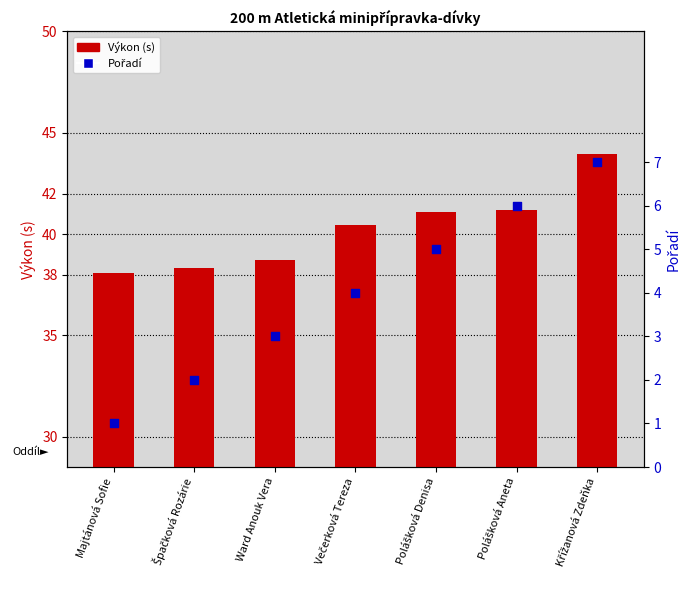

Is the value of Výkon (s) at Večerková Tereza greater than the value of Pořadí at Křížanová Zdeňka?

Yes